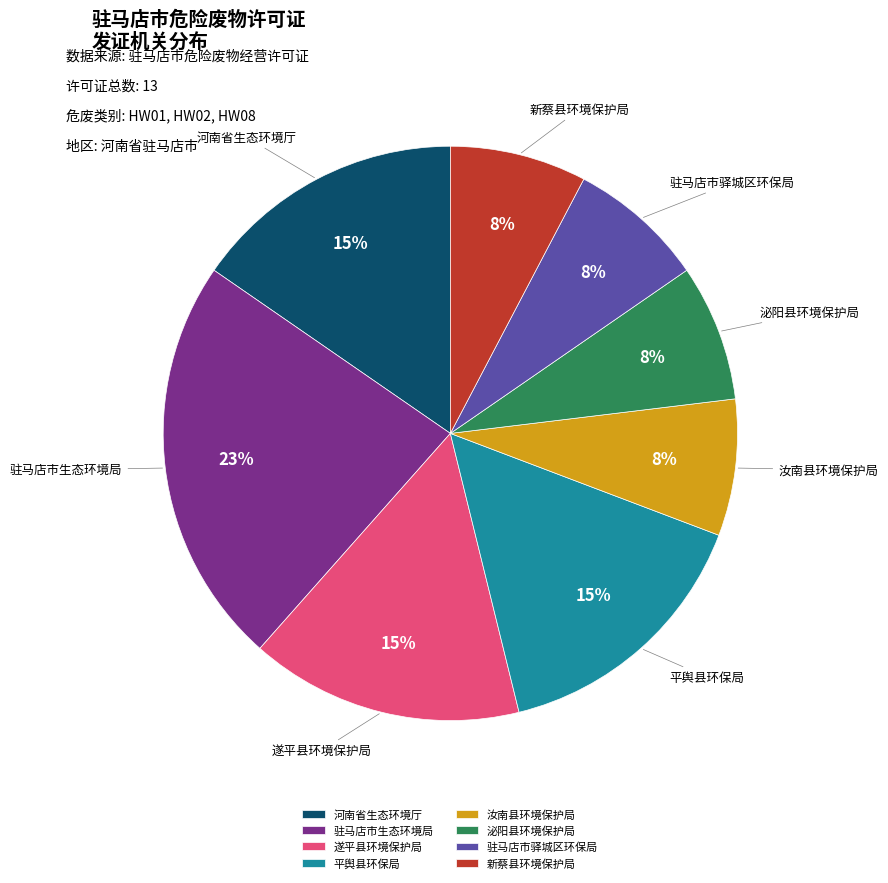

True or false: 河南省生态环境厅 accounts for 15% of the total.

True